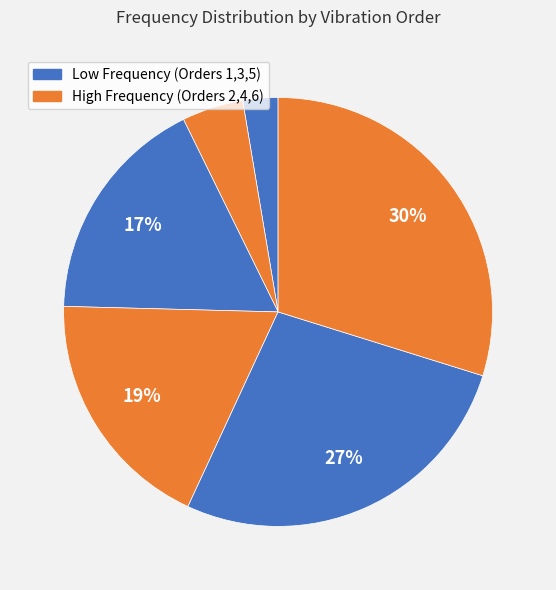

Count the number of slices in the pie.

6